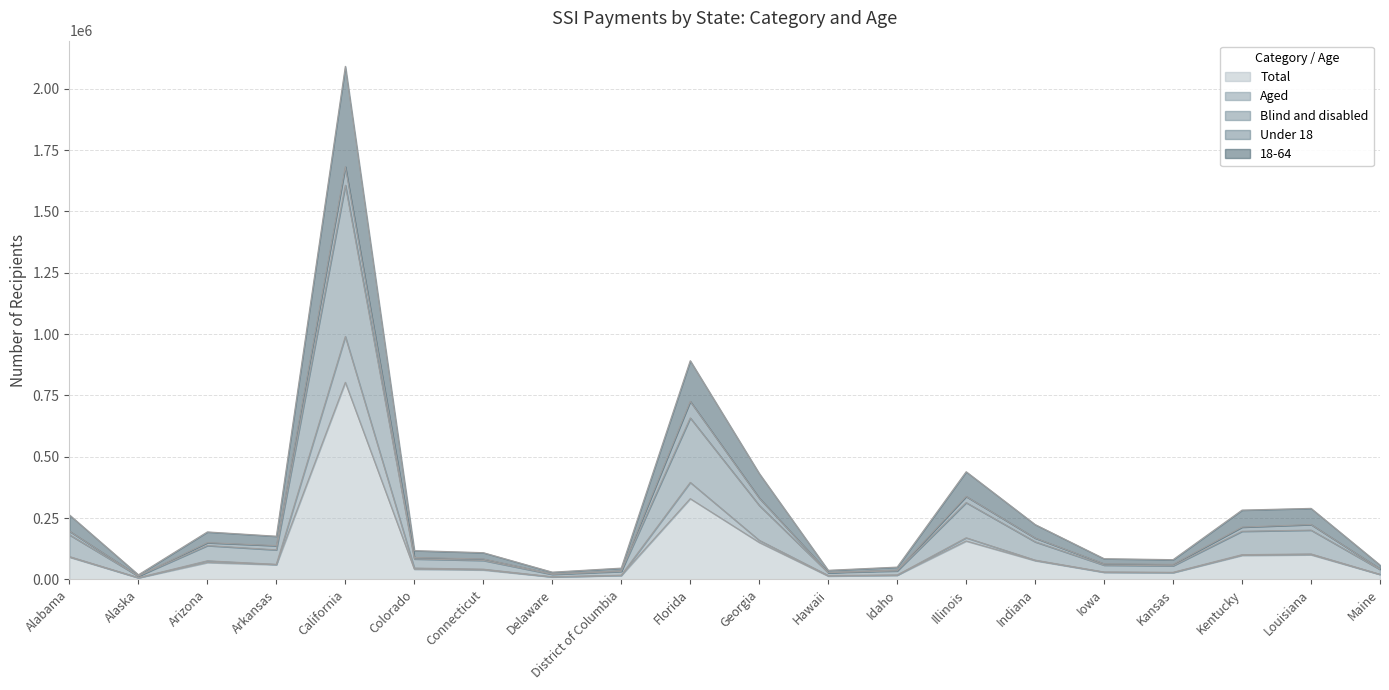

What is the label of the 14th point from the right?

Connecticut